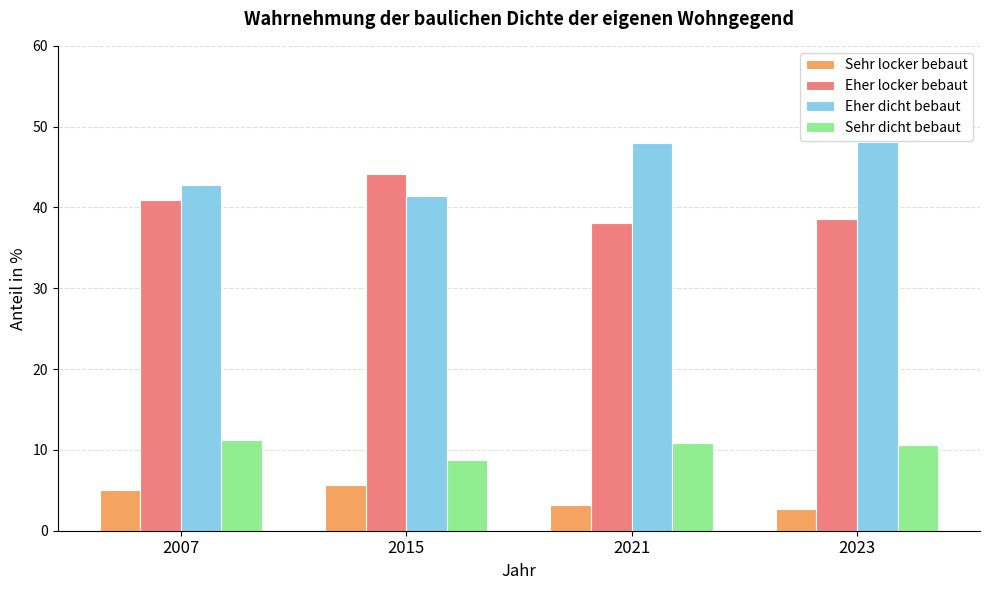

What is the difference between the highest and lowest values at 2015?

38.6